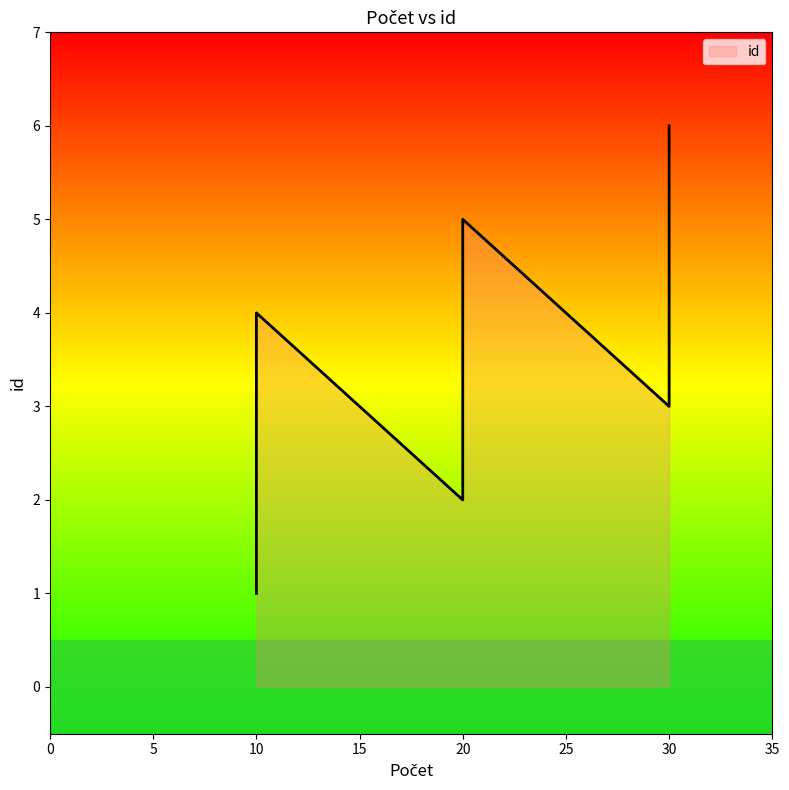

What is the label of the 6th point from the left?

30